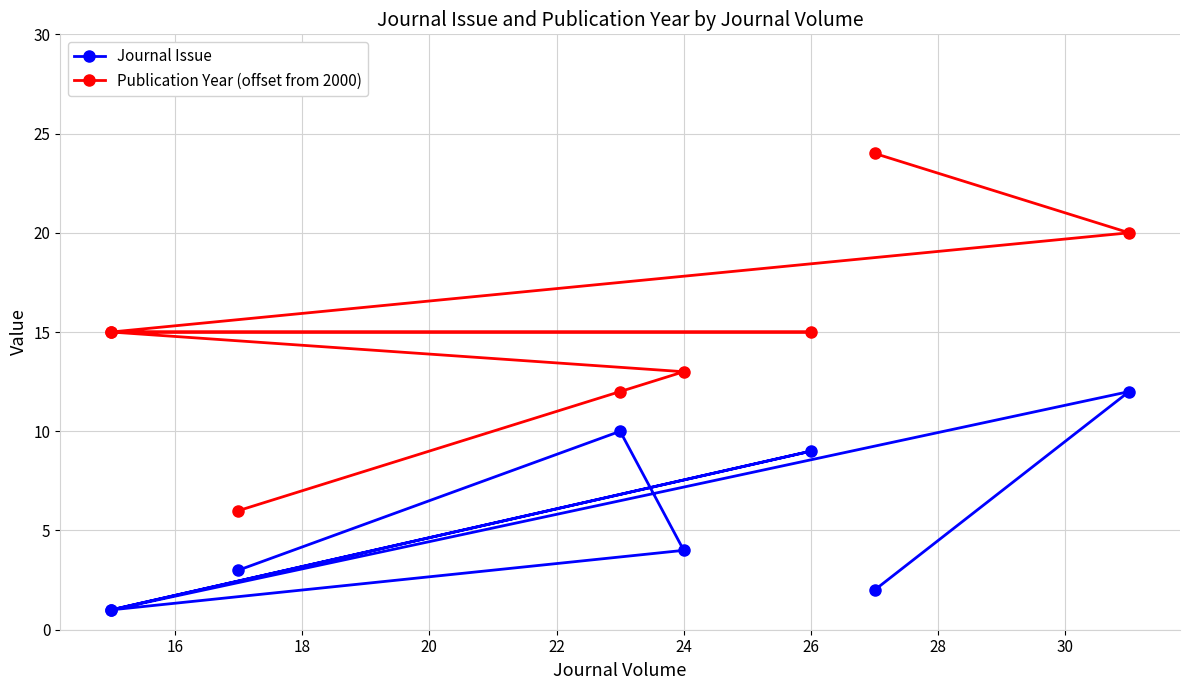

What is the highest value of the Publication Year (offset from 2000) series?

24